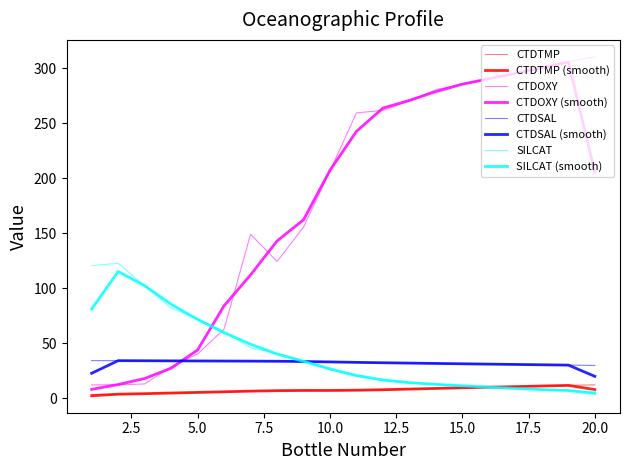

What is the sum of all SILCAT values?

824.1